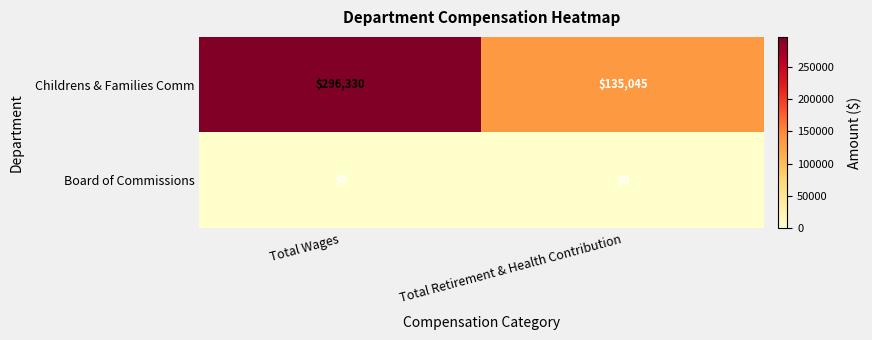

At how many categories does at least one series exceed 175967?

1